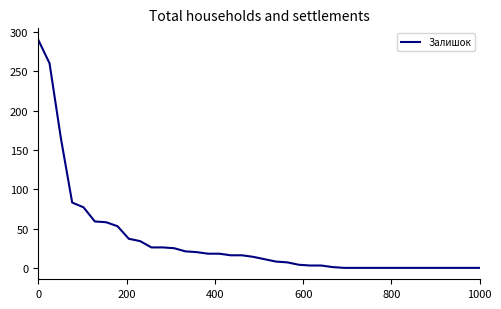

True or false: the data has more than 1 interior local peaks.

False